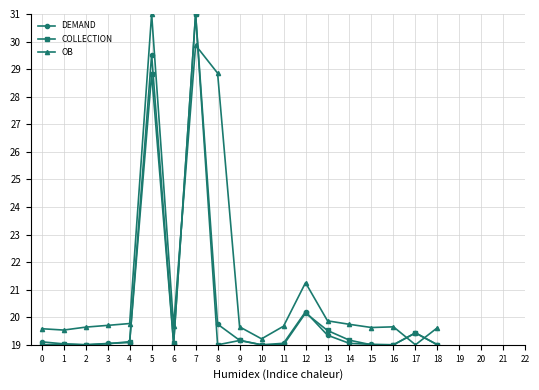

Which category has the highest value in the DEMAND series?

7